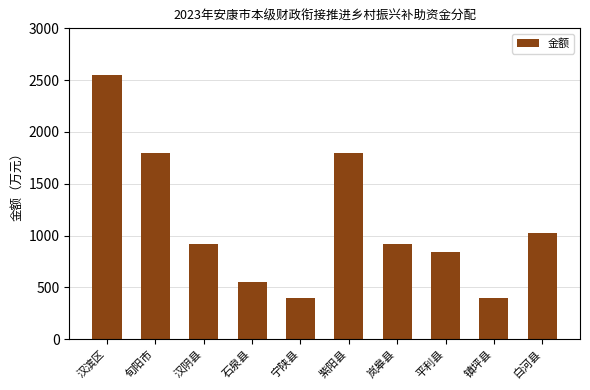

What is the average value?

1120